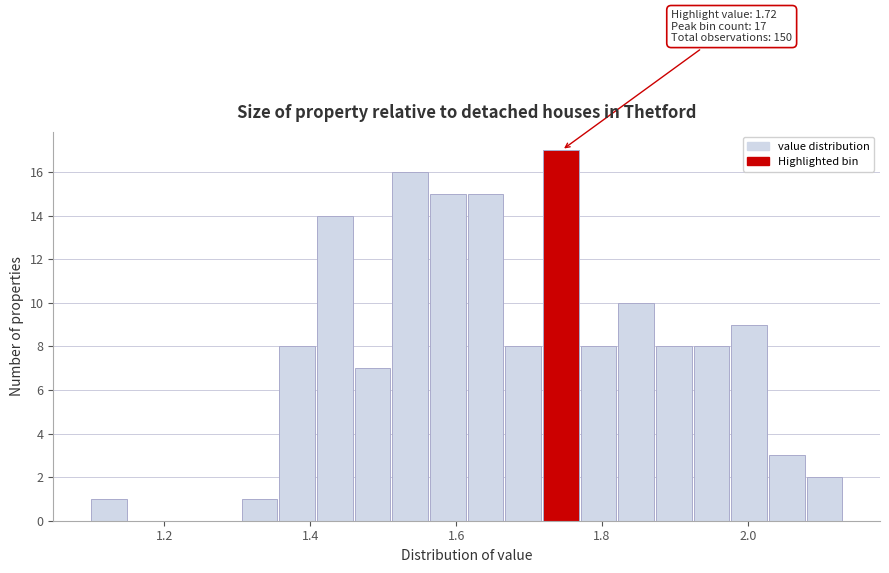

Read against the x-axis, roughly where is the centre of the tallest bar?

1.74